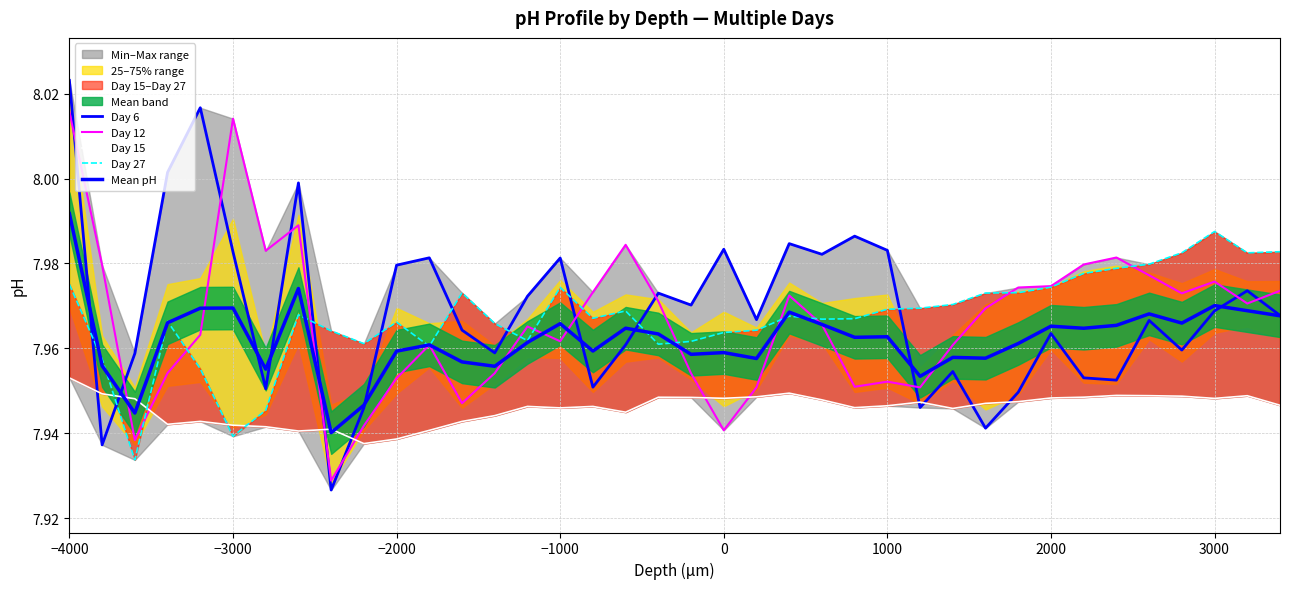

Count the number of categories in the chart.

38